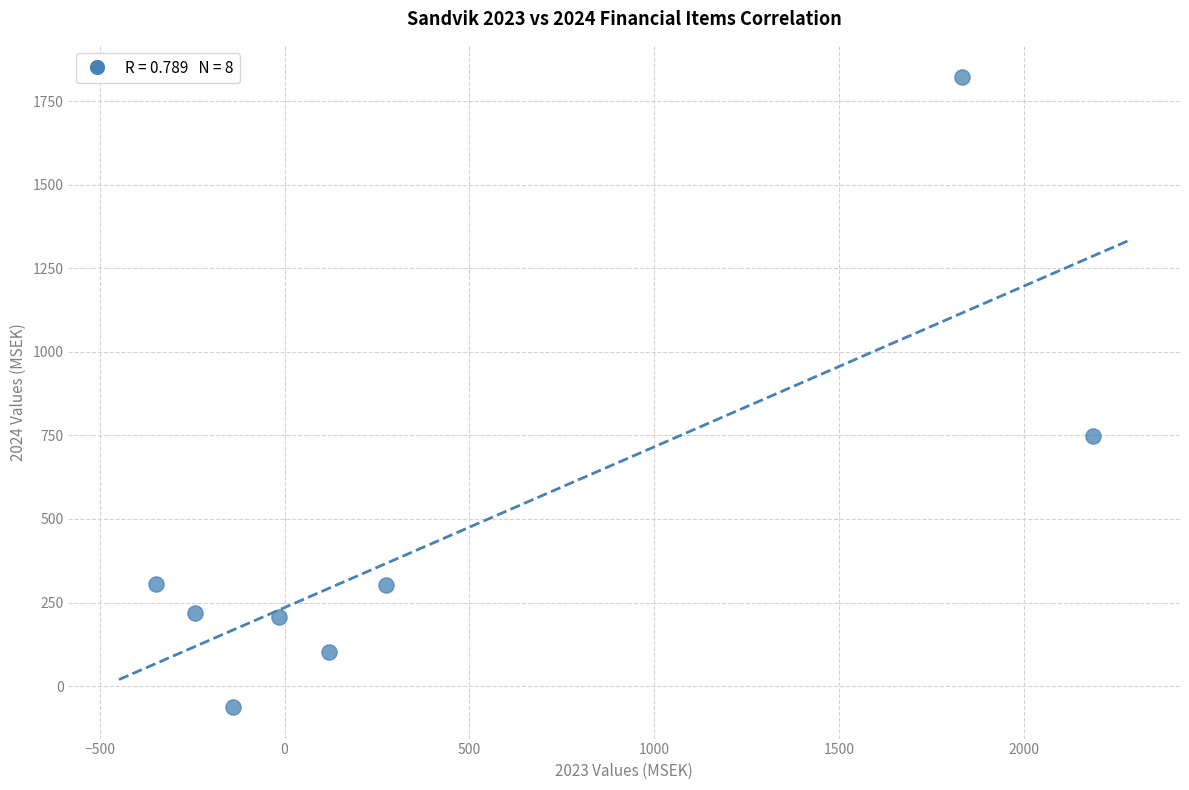

What Y value in the scatter plot is closest to 879?

748